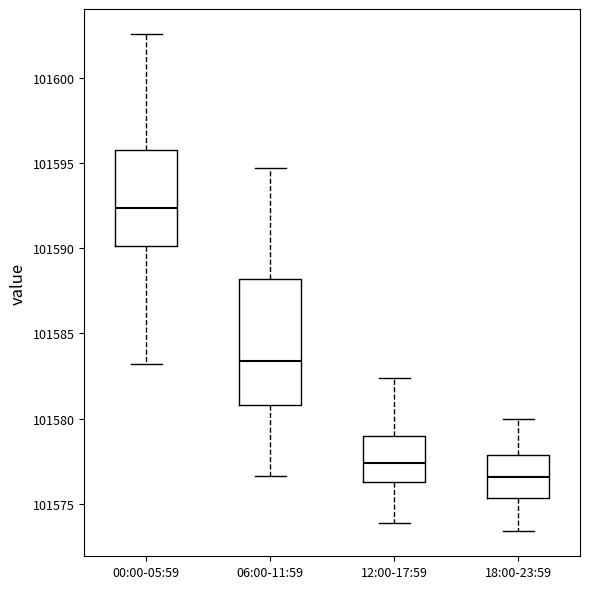

Where is the lower edge of the box for 00:00-05:59 on the y-axis? The values are not printed on the chart, so give them approximately, as read against the axis.

101590.0